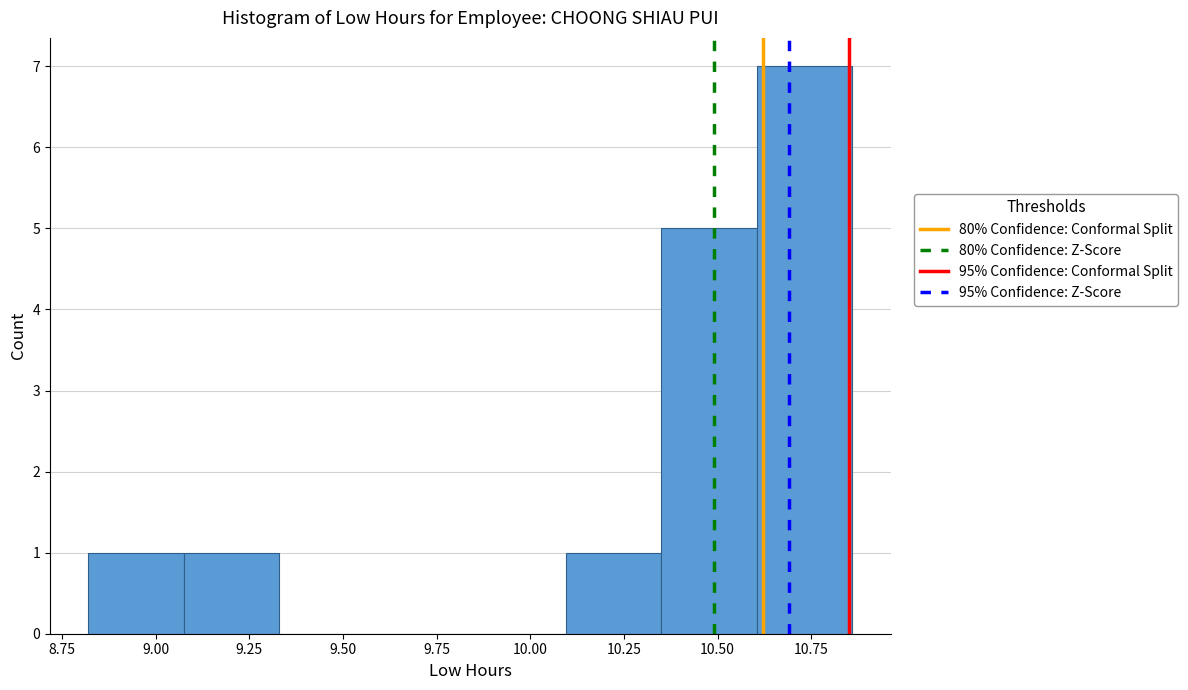

What is the height of the bar covering 10.095 to 10.350 on the x-axis? Neither the bar edges nor the heights are printed on the chart, so give them approximately, as read against the axes.

1